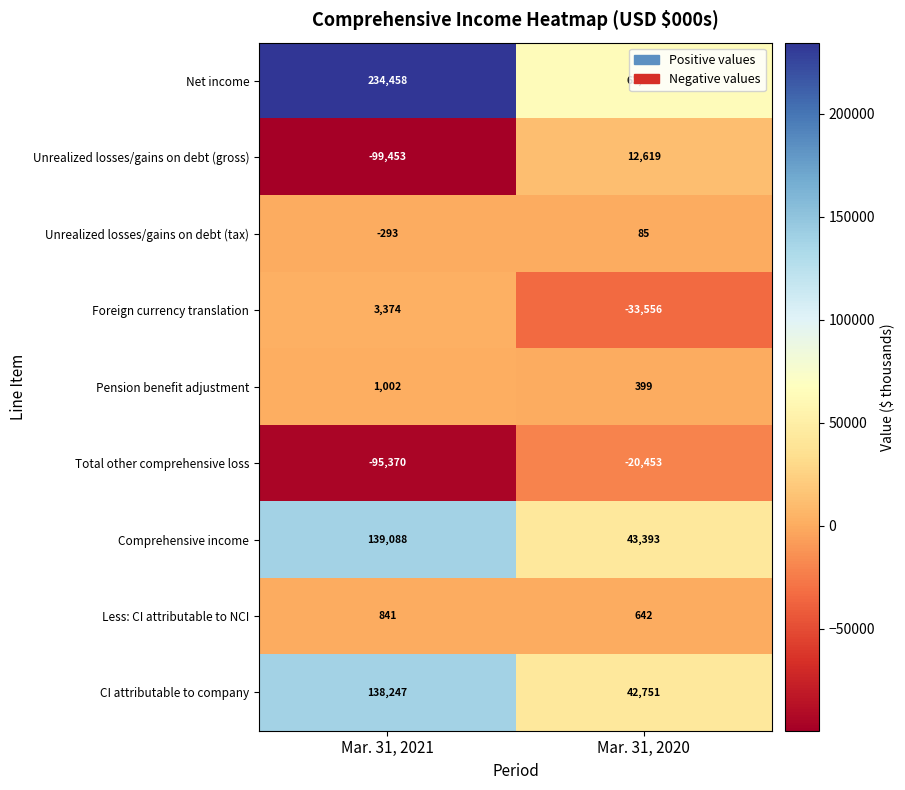

What is the difference between the maximum and minimum values in the Total other comprehensive loss series?

74917